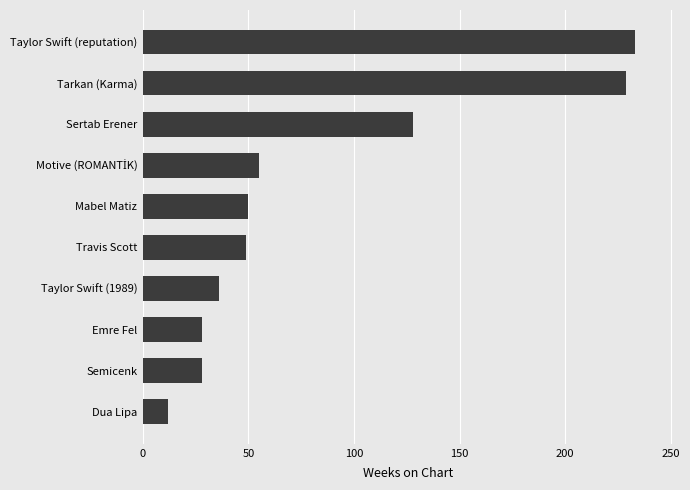

The value at Semicenk is 28. True or false?

True